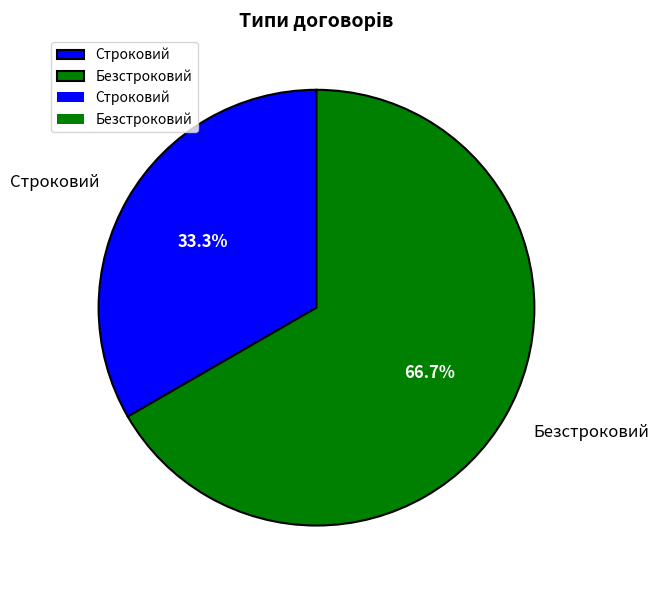

Rank the categories by value from lowest to highest.

Строковий, Безстроковий